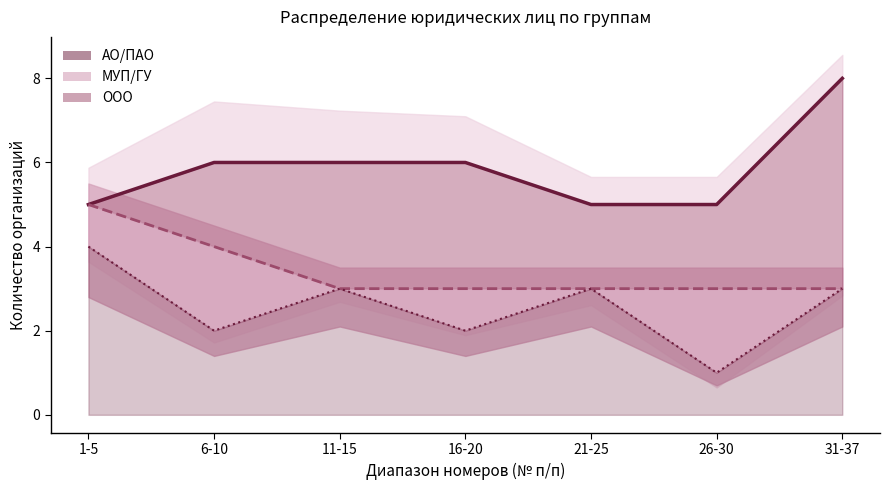

What is the sum of the ООО (накоп.) values at 6-10 and 21-25?

11